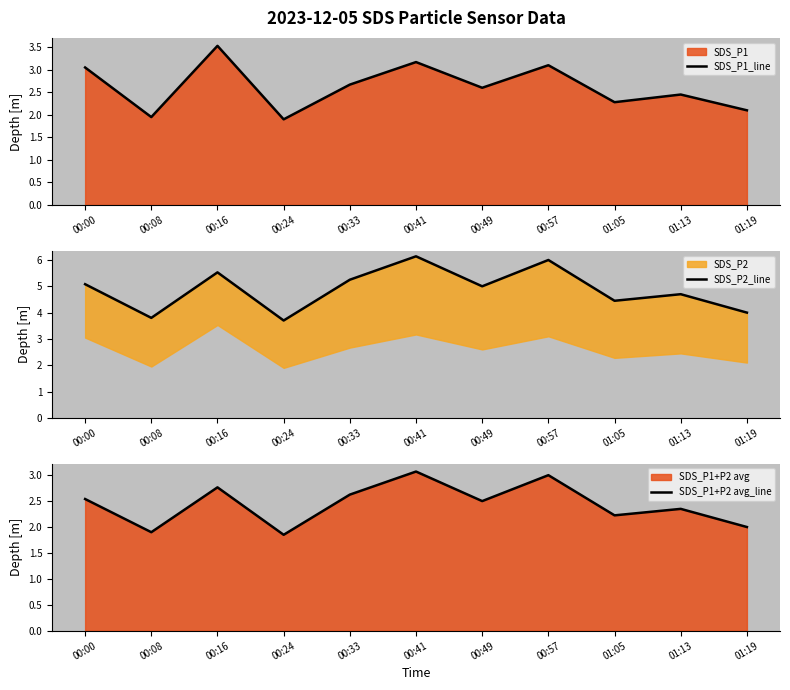

What is the label of the 7th point from the left?

00:49